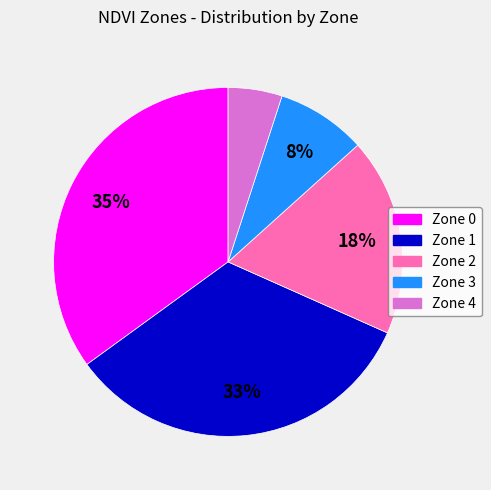

Combined, do Zone 3 and Zone 2 account for over 50%?

No